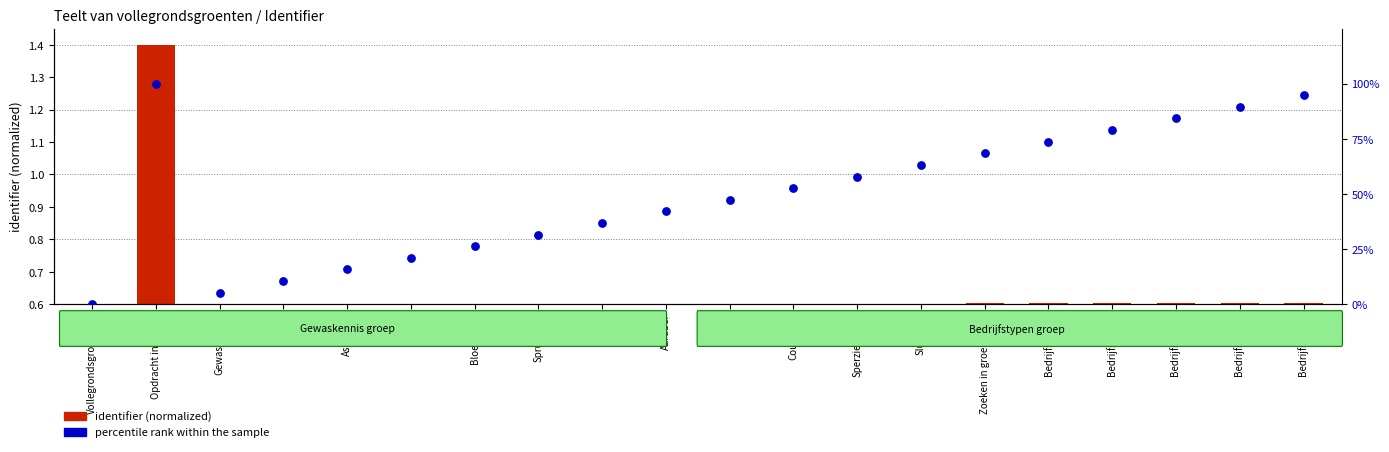

Which series contains the highest Y value?

percentile rank